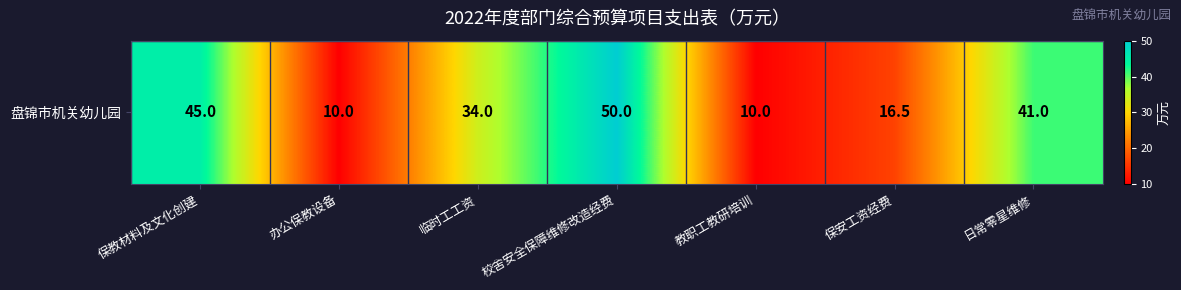

Reading left to right, list all the values displayed in this chart.

保教材料及文化创建=45.0	办公保教设备=10.0	临时工工资=34.0	校舍安全保障维修改造经费=50.0	教职工教研培训=10.0	保安工资经费=16.5	日常零星维修=41.0